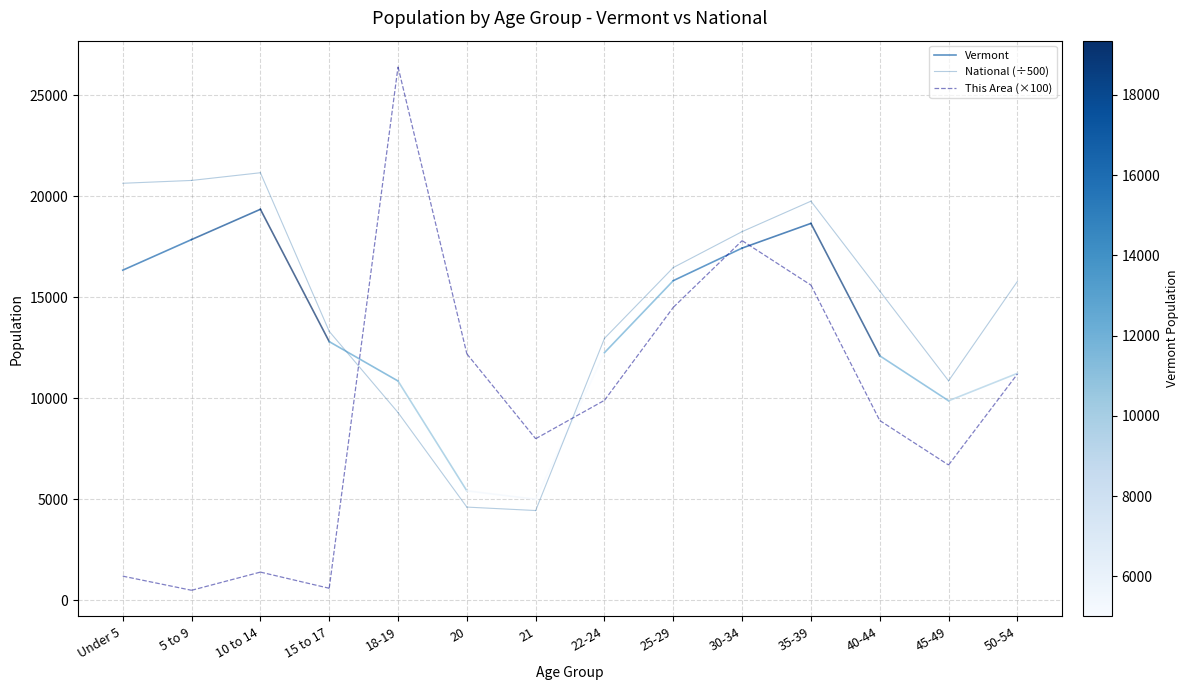

Rank the series by their maximum value, from highest to lowest.

National (÷500), Vermont, This Area (×100)